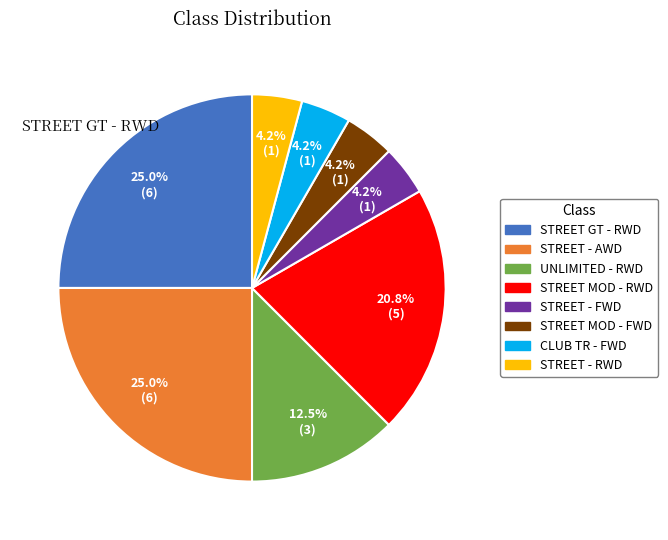

Approximately how many times larger is the value at STREET MOD - RWD compared to CLUB TR - FWD?

5.0